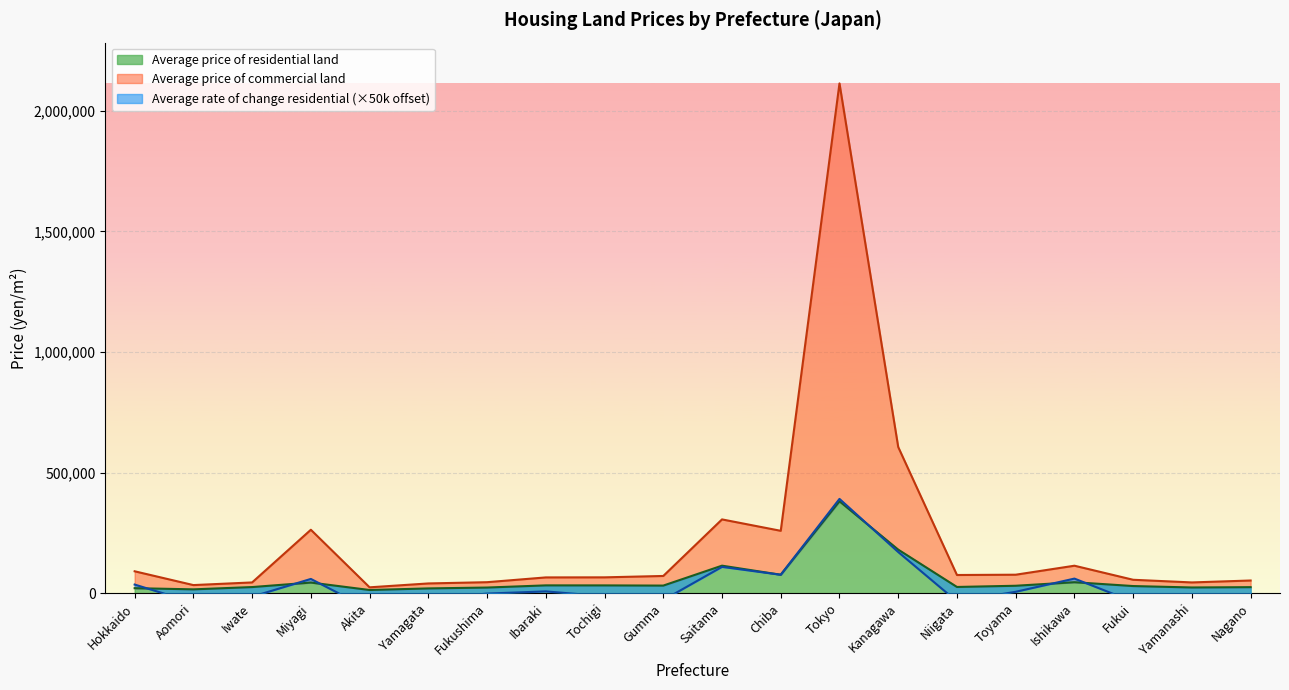

What is the spread (max minus min) of values at Fukushima?

22200